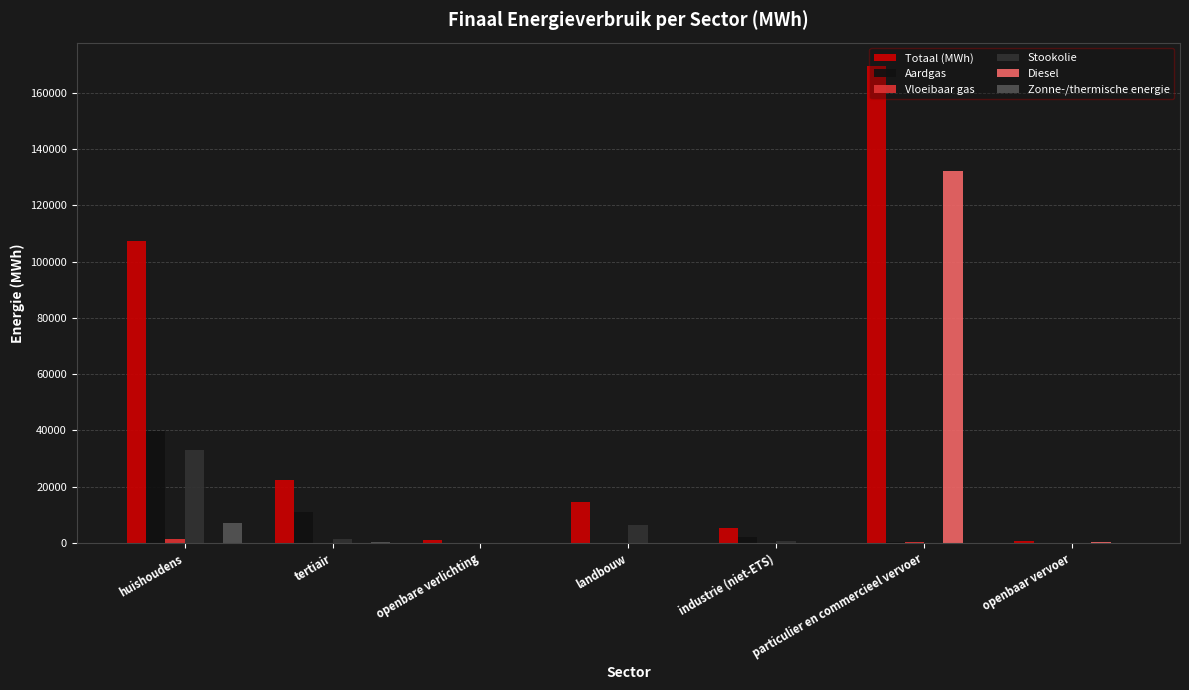

Is the value of Zonne-/thermische energie at landbouw greater than the value of Diesel at particulier en commercieel vervoer?

No